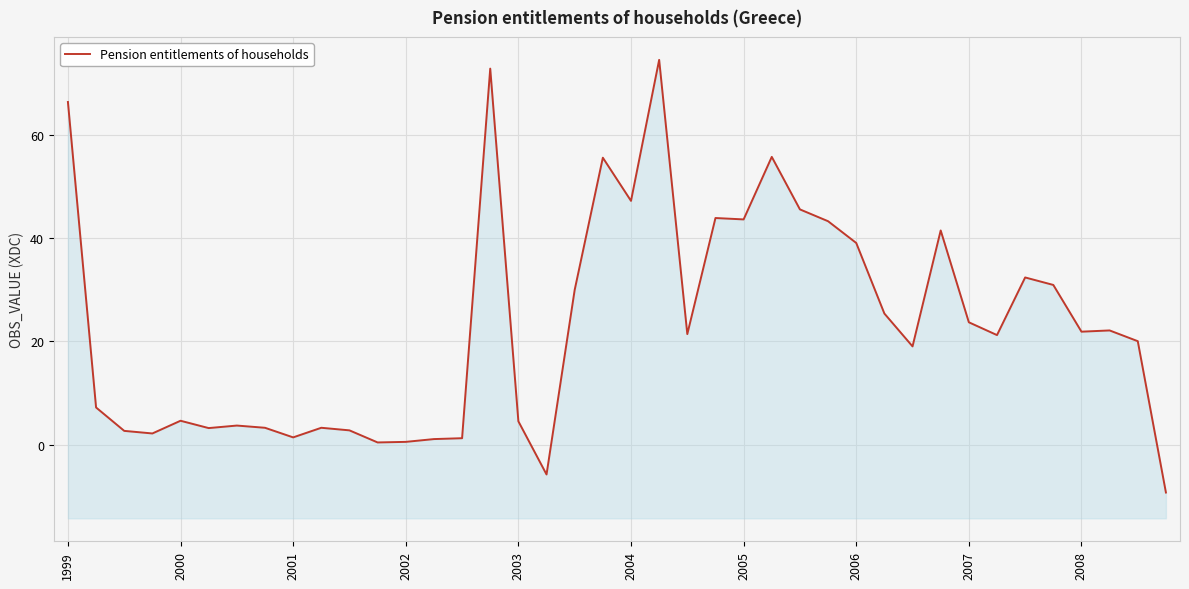

What value does the data have at 37?

22.1